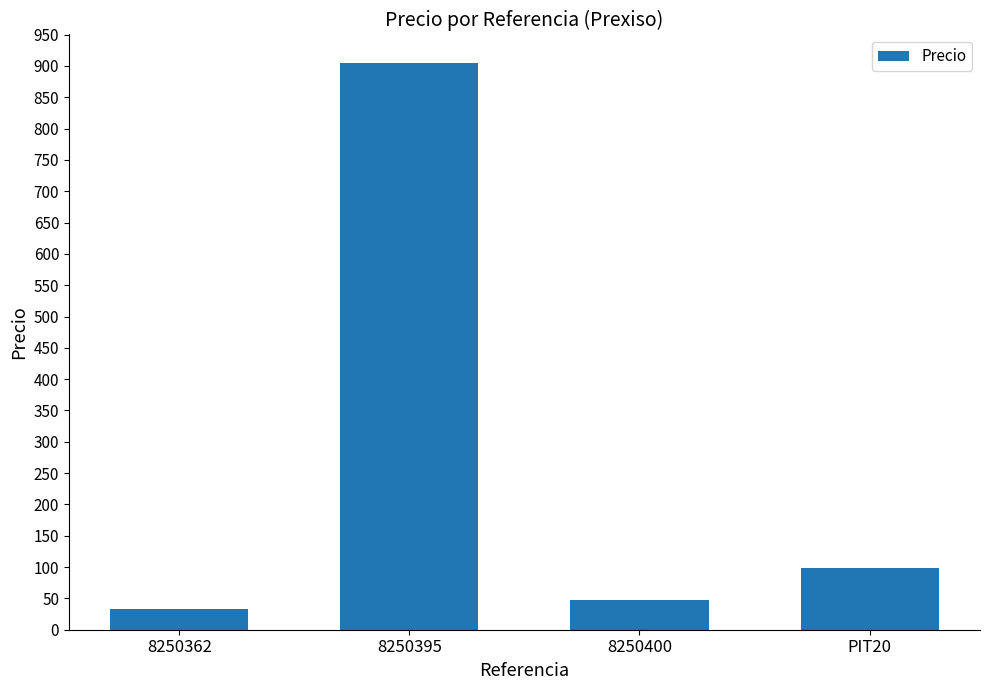

Reading left to right, extract all data points from this chart.

8250362=33.0	8250395=905.0	8250400=47.2	PIT20=99.0